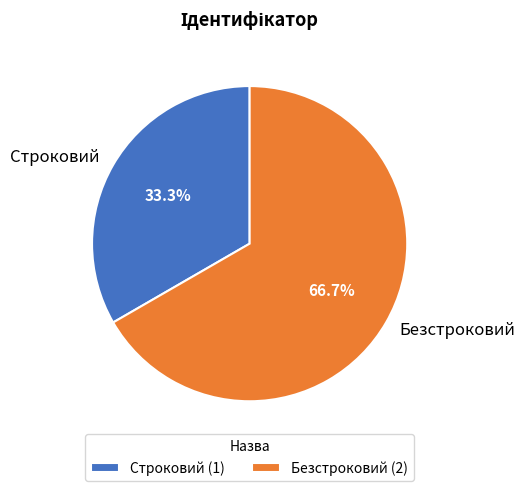

To the nearest percent, what portion does Строковий represent?

33%